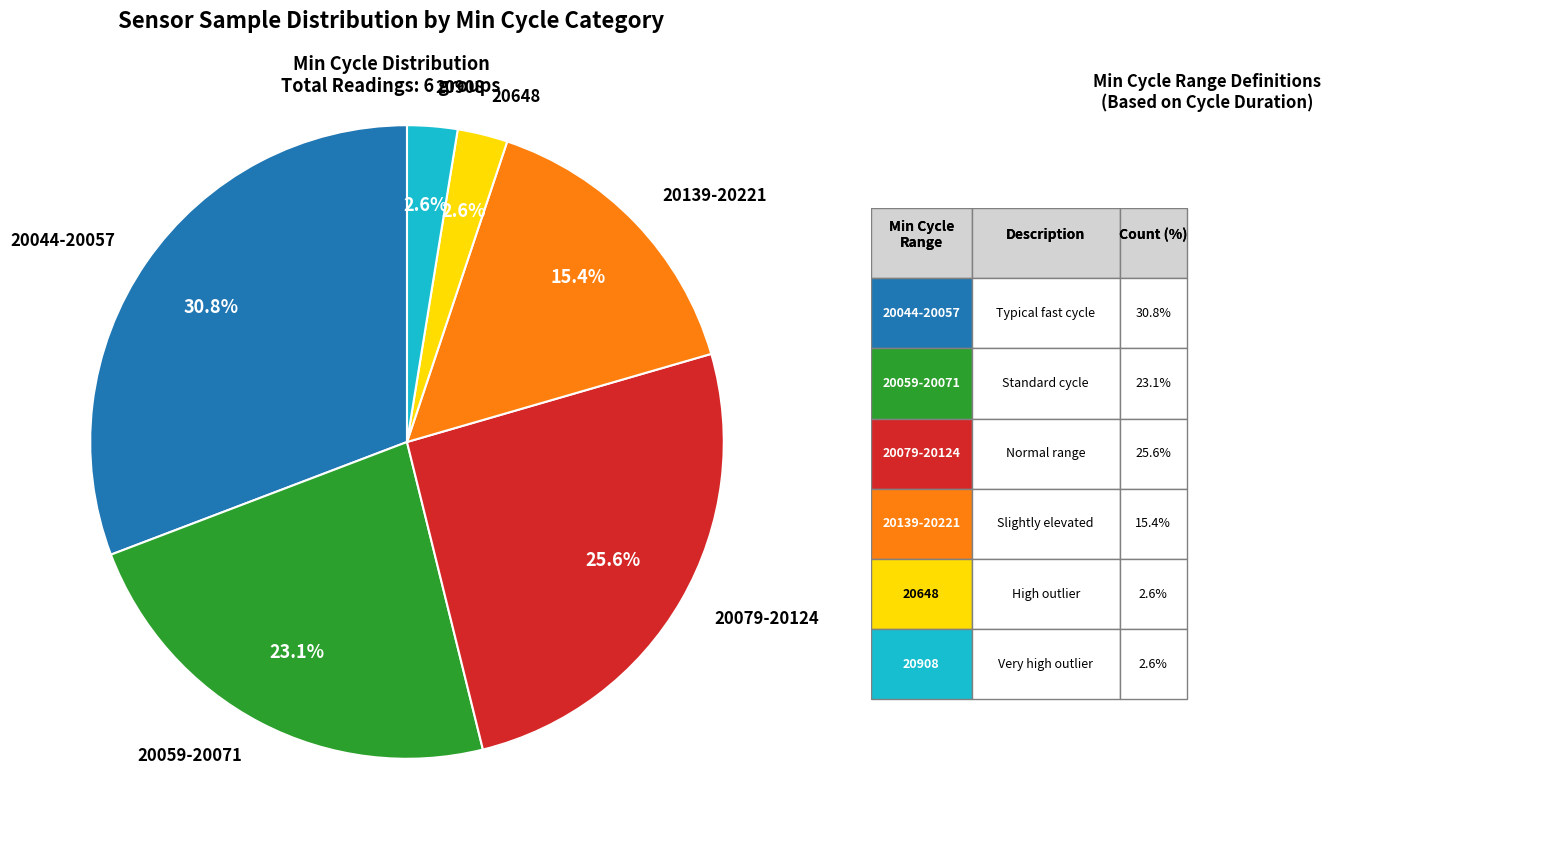

Which has a higher value, 20908 or 20079-20124?

20079-20124